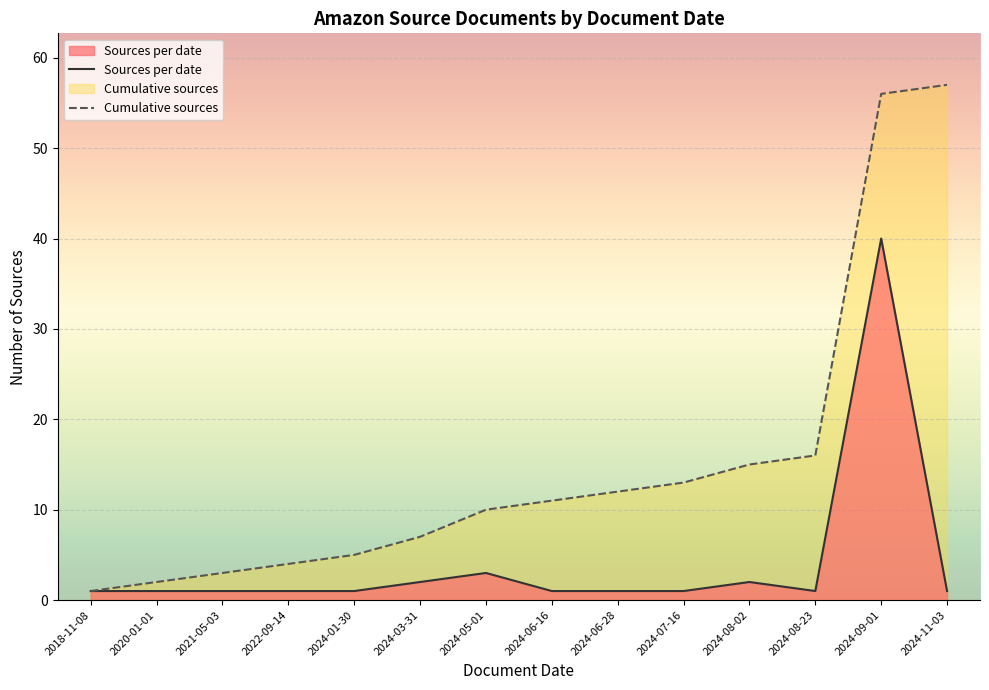

Read the Sources per date value at 2024-08-02.

2